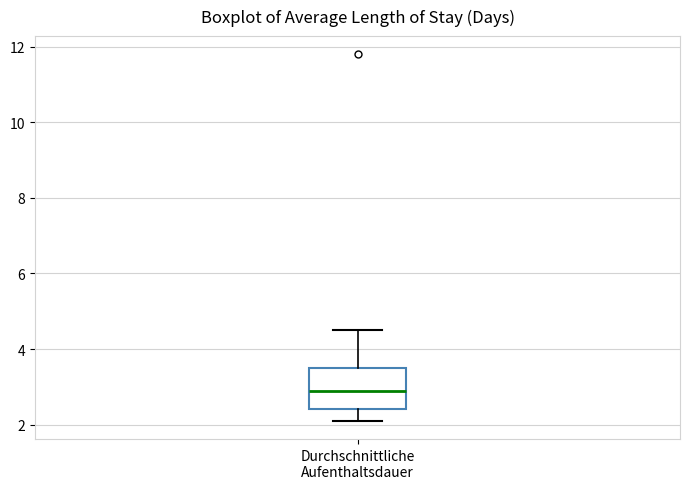

Read this box plot against the y-axis: the position of the median line, the range covered by the box, and the ends of both whiskers. The values are not printed on the chart, so give them approximately, as read against the axis.

median 3.0, box 2.4 to 3.6, whiskers 2.2 to 4.6